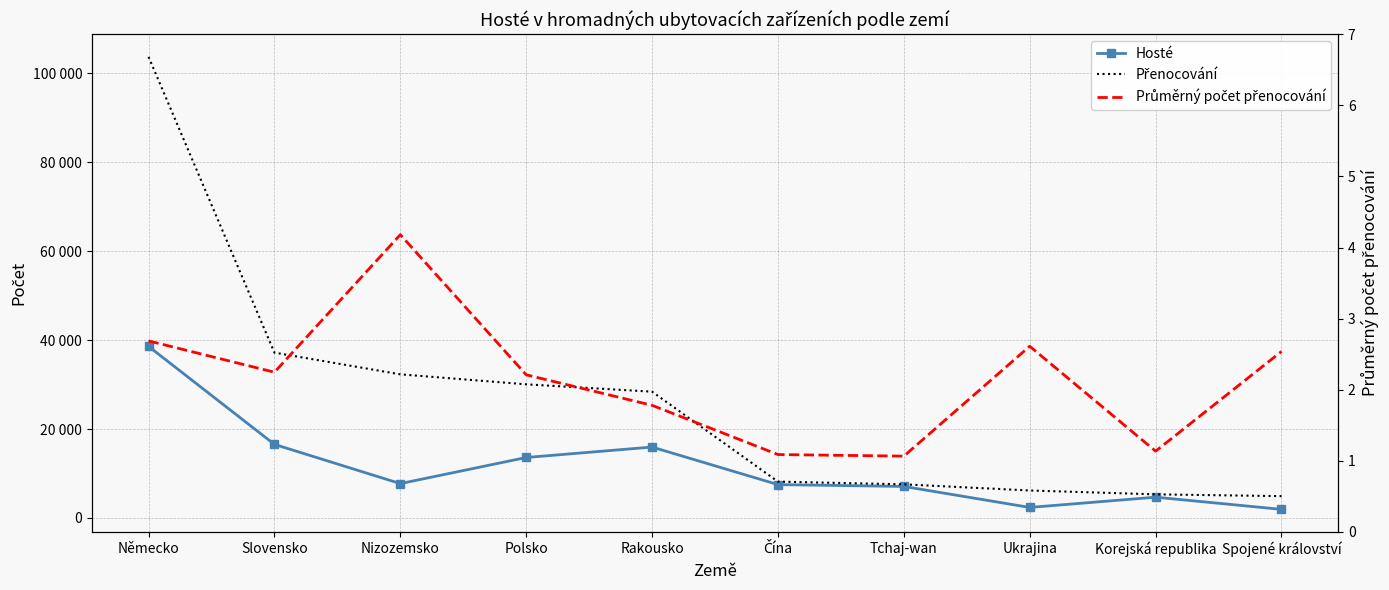

Which series has the largest total across all categories?

Přenocování